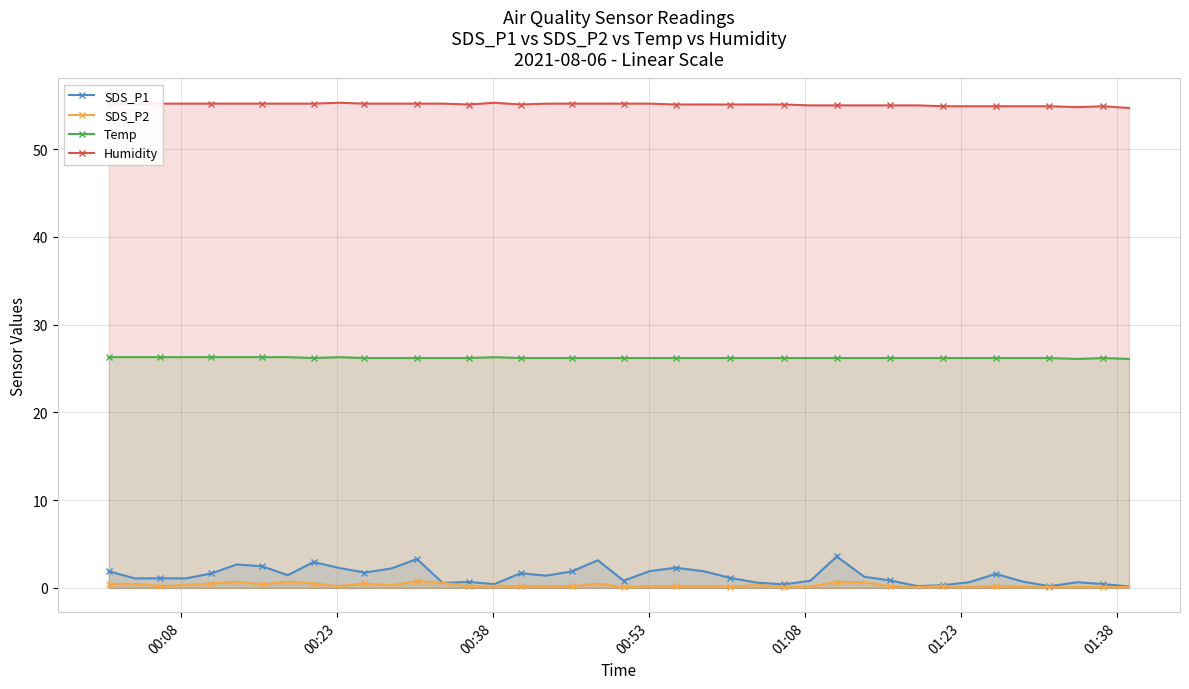

Reading left to right, transcribe all the data shown in this chart.

SDS_P1: 1.9	1.1	1.1	1.1	1.6	2.7	2.5	1.4	3.0	2.3	1.8	2.2	3.3	0.6	0.7	0.4	1.7	1.4	1.9	3.1	0.8	1.9	2.3	1.9	1.1	0.6	0.4	0.8	3.6	1.3	0.8	0.2	0.3	0.7	1.6	0.7	0.2	0.7	0.4	0.2
SDS_P2: 0.5	0.5	0.2	0.3	0.5	0.7	0.4	0.7	0.5	0.2	0.5	0.3	0.8	0.6	0.2	0.2	0.2	0.2	0.2	0.5	0.1	0.2	0.2	0.2	0.1	0.3	0.1	0.1	0.7	0.7	0.2	0.1	0.2	0.1	0.2	0.1	0.1	0.1	0.1	0.1
Temp: 26.3	26.3	26.3	26.3	26.3	26.3	26.3	26.3	26.2	26.3	26.2	26.2	26.2	26.2	26.2	26.3	26.2	26.2	26.2	26.2	26.2	26.2	26.2	26.2	26.2	26.2	26.2	26.2	26.2	26.2	26.2	26.2	26.2	26.2	26.2	26.2	26.2	26.1	26.2	26.1
Humidity: 55.2	55.2	55.2	55.2	55.2	55.2	55.2	55.2	55.2	55.3	55.2	55.2	55.2	55.2	55.1	55.3	55.1	55.2	55.2	55.2	55.2	55.2	55.1	55.1	55.1	55.1	55.1	55.0	55.0	55.0	55.0	55.0	54.9	54.9	54.9	54.9	54.9	54.8	54.9	54.7